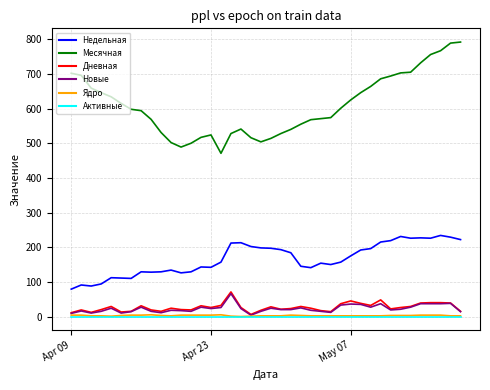

Which series has the largest total across all categories?

Месячная